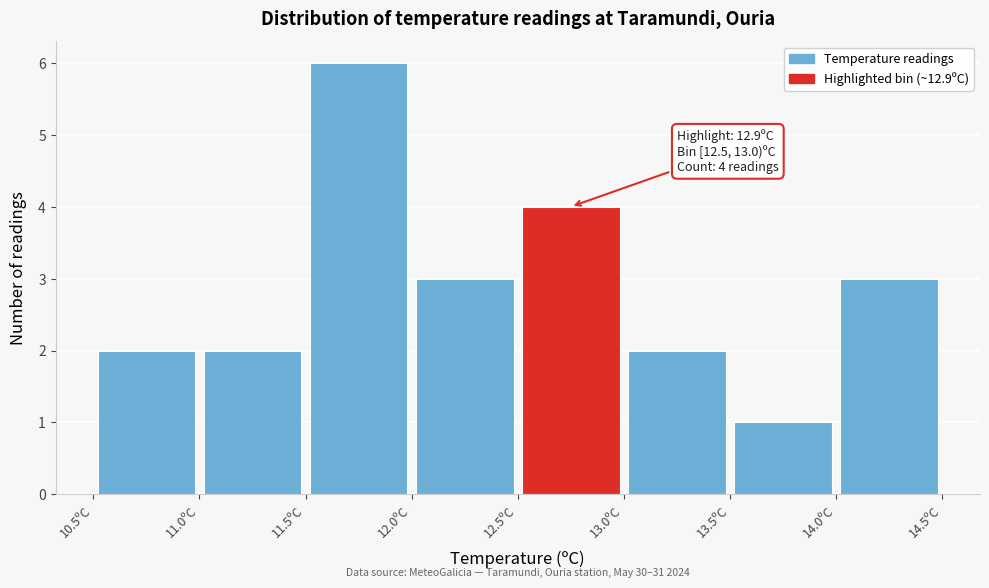

Over which range of the x-axis is the bar tallest?

11.5 to 12.0